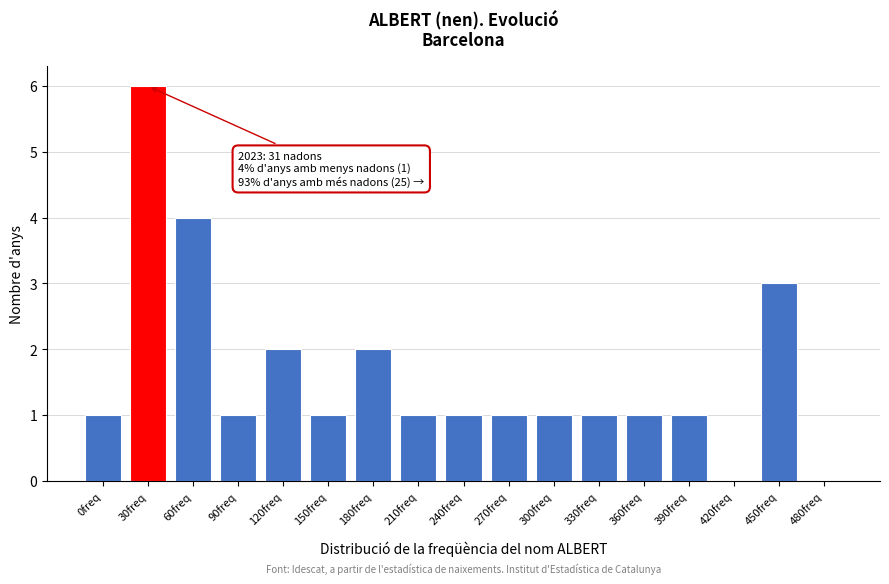

Reading right to left, extract all data points from this chart.

480freq=0	450freq=3	420freq=0	390freq=1	360freq=1	330freq=1	300freq=1	270freq=1	240freq=1	210freq=1	180freq=2	150freq=1	120freq=2	90freq=1	60freq=4	30freq=6	0freq=1